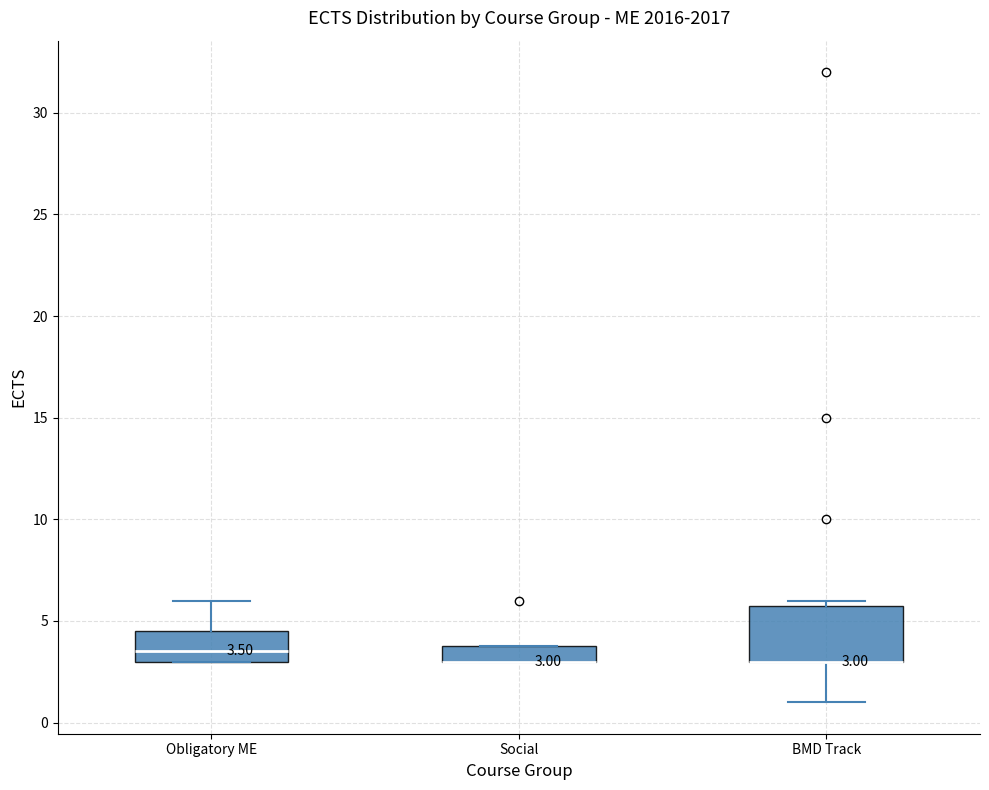

Comparing the boxes themselves (not the whiskers), which one is the tallest?

BMD Track